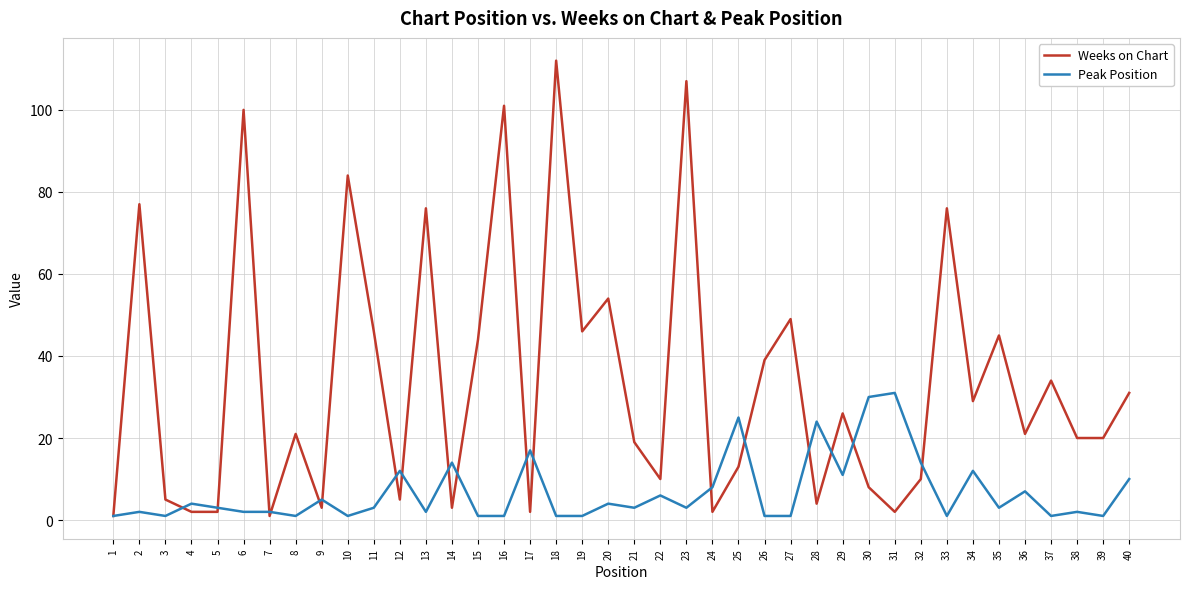

What is the difference between the second highest and second lowest values in the Weeks on Chart series?

106